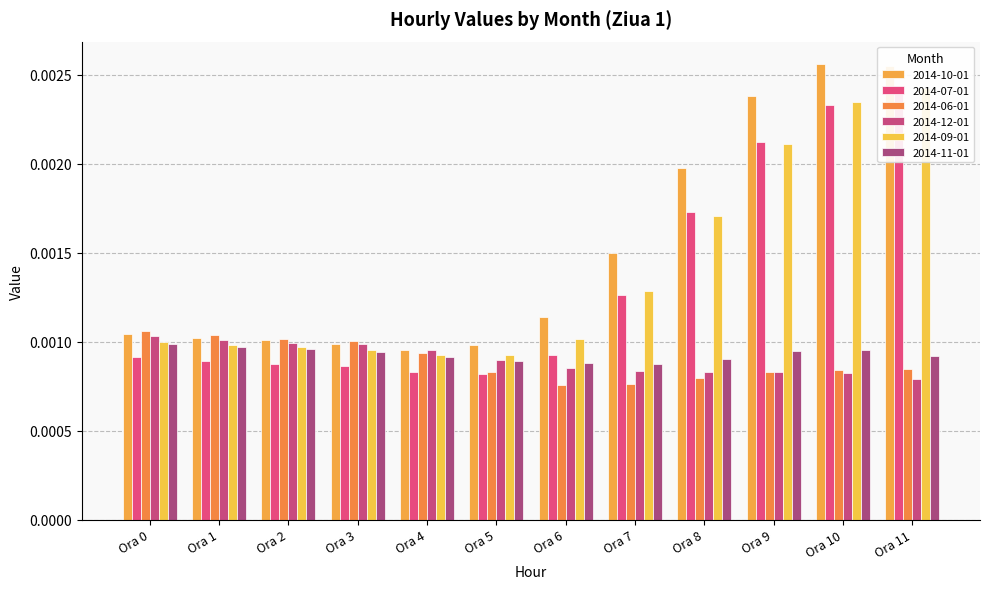

Reading left to right, what are all the values shown in this chart?

2014-10-01: Ora 0=0.0	Ora 1=0.0	Ora 2=0.0	Ora 3=0.0	Ora 4=0.0	Ora 5=0.0	Ora 6=0.0	Ora 7=0.0	Ora 8=0.0	Ora 9=0.0	Ora 10=0.0	Ora 11=0.0
2014-07-01: Ora 0=0.0	Ora 1=0.0	Ora 2=0.0	Ora 3=0.0	Ora 4=0.0	Ora 5=0.0	Ora 6=0.0	Ora 7=0.0	Ora 8=0.0	Ora 9=0.0	Ora 10=0.0	Ora 11=0.0
2014-06-01: Ora 0=0.0	Ora 1=0.0	Ora 2=0.0	Ora 3=0.0	Ora 4=0.0	Ora 5=0.0	Ora 6=0.0	Ora 7=0.0	Ora 8=0.0	Ora 9=0.0	Ora 10=0.0	Ora 11=0.0
2014-12-01: Ora 0=0.0	Ora 1=0.0	Ora 2=0.0	Ora 3=0.0	Ora 4=0.0	Ora 5=0.0	Ora 6=0.0	Ora 7=0.0	Ora 8=0.0	Ora 9=0.0	Ora 10=0.0	Ora 11=0.0
2014-09-01: Ora 0=0.0	Ora 1=0.0	Ora 2=0.0	Ora 3=0.0	Ora 4=0.0	Ora 5=0.0	Ora 6=0.0	Ora 7=0.0	Ora 8=0.0	Ora 9=0.0	Ora 10=0.0	Ora 11=0.0
2014-11-01: Ora 0=0.0	Ora 1=0.0	Ora 2=0.0	Ora 3=0.0	Ora 4=0.0	Ora 5=0.0	Ora 6=0.0	Ora 7=0.0	Ora 8=0.0	Ora 9=0.0	Ora 10=0.0	Ora 11=0.0